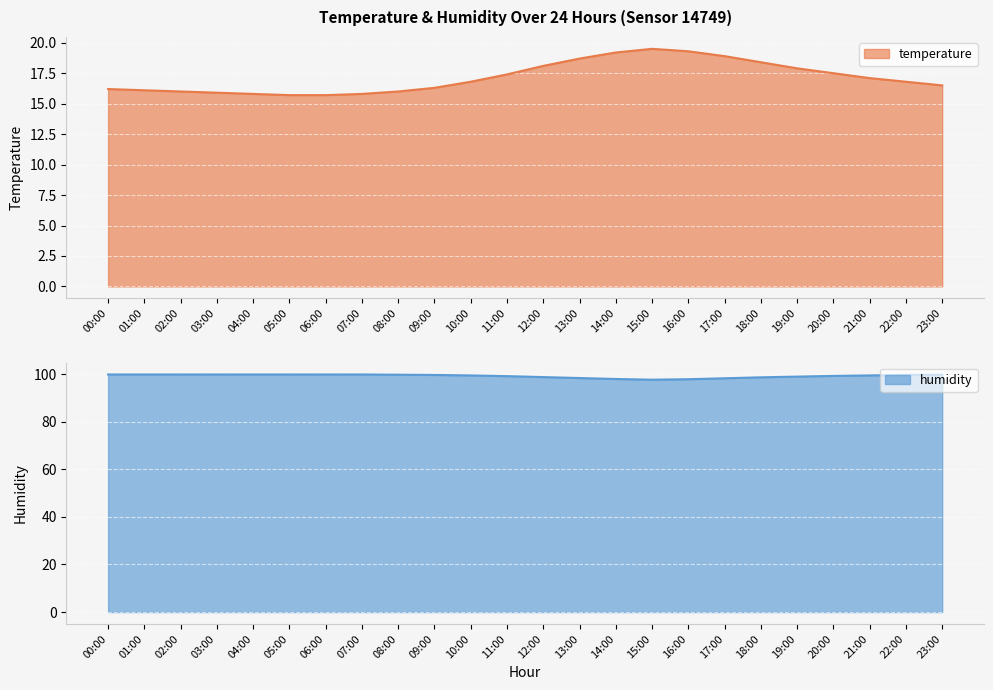

How many data points in temperature are less than 16?

5